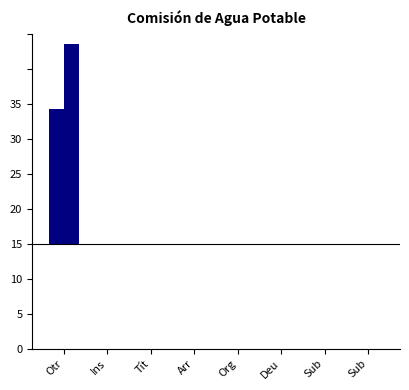

Does the chart contain stacked bars?

No